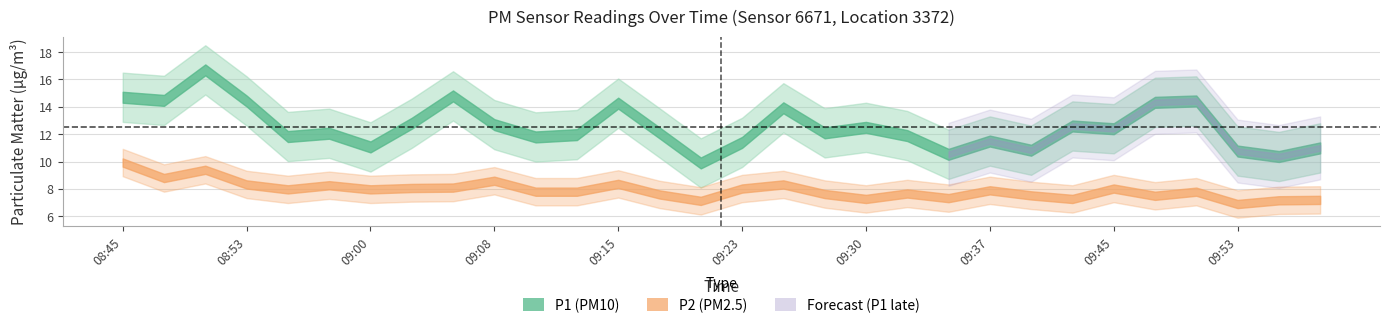

Is it true that P1 equals 16.7 at 08:51?

True